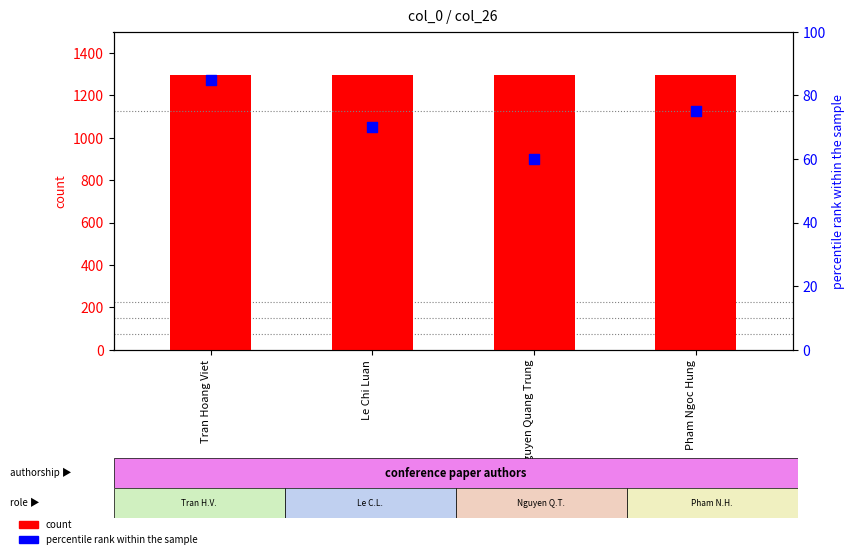

Which series has the widest spread of Y values?

percentile rank within the sample